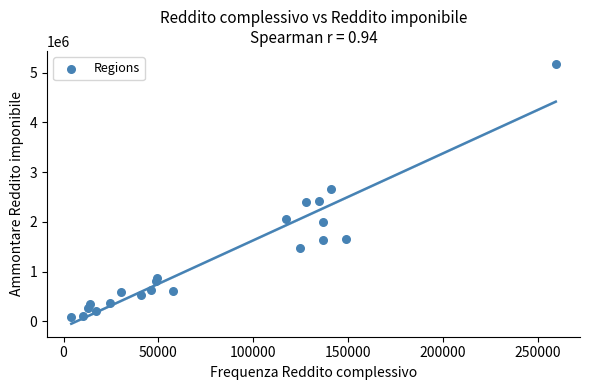

What is the range of Y values (max minus min)?

5094135